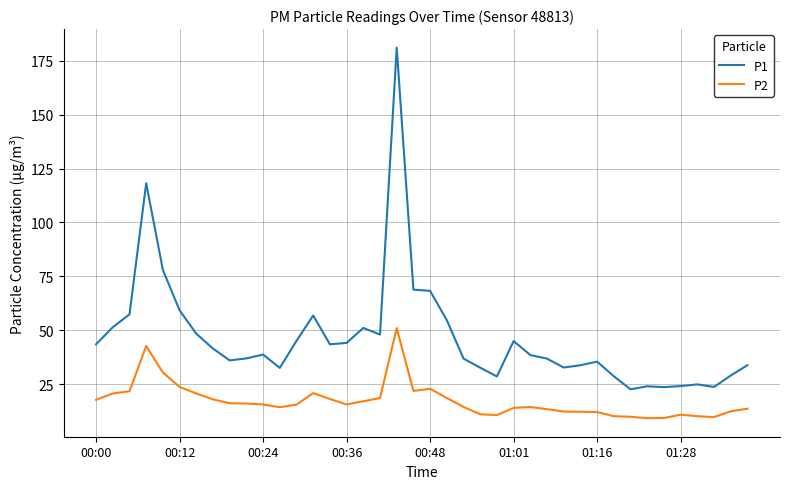

Which series has the largest range (max minus min)?

P1